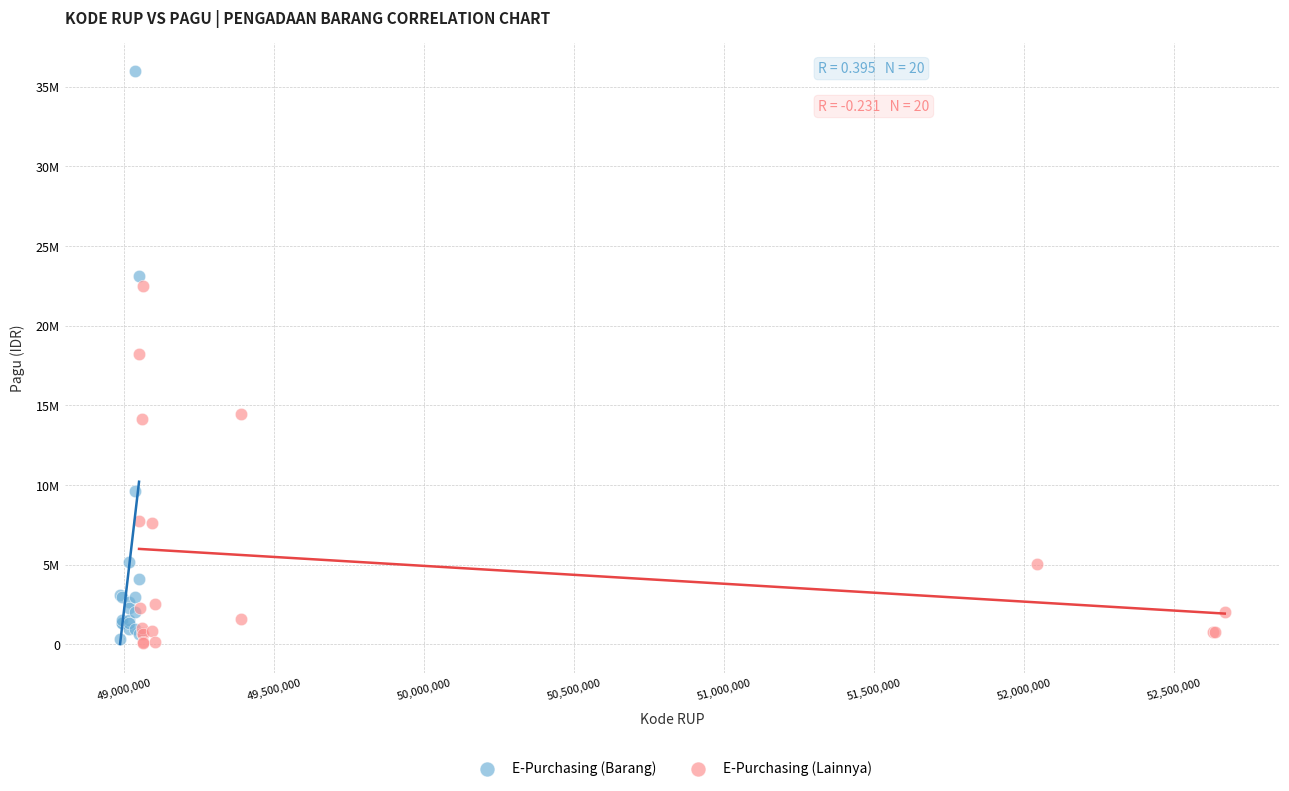

Which series has the widest spread of Y values?

E-Purchasing (Barang)